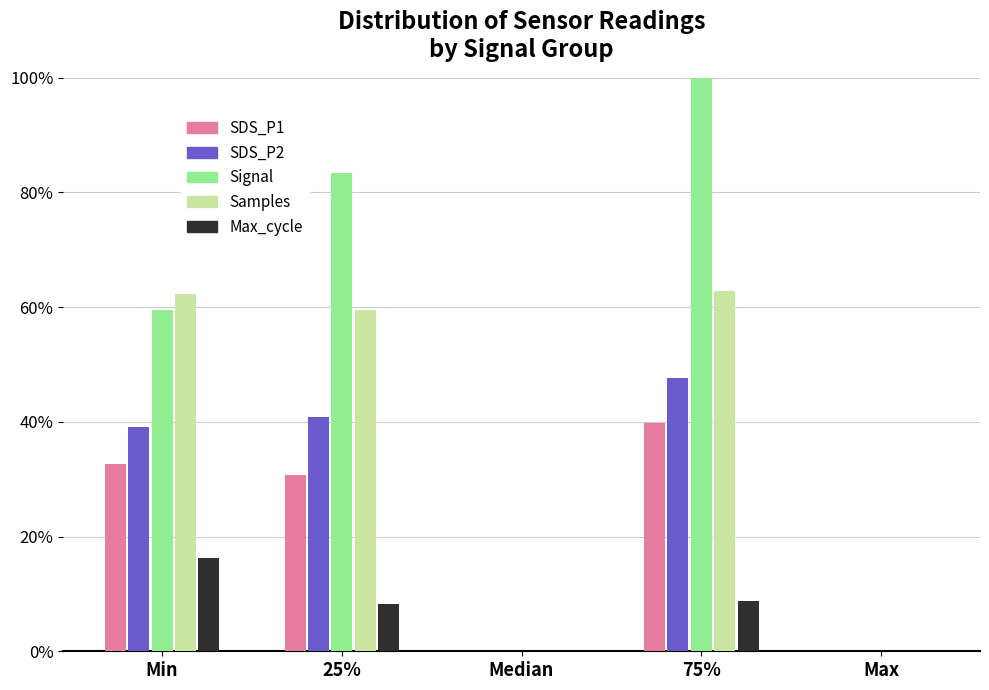

Reading right to left, transcribe all the data shown in this chart.

SDS_P1: Max=0.0	75%=39.9	Median=0.0	25%=30.7	Min=32.6
SDS_P2: Max=0.0	75%=47.7	Median=0.0	25%=40.8	Min=39.1
Signal: Max=0.0	75%=100.0	Median=0.0	25%=83.3	Min=59.5
Samples: Max=0.0	75%=62.9	Median=0.0	25%=59.5	Min=62.3
Max_cycle: Max=0.0	75%=8.7	Median=0.0	25%=8.2	Min=16.3